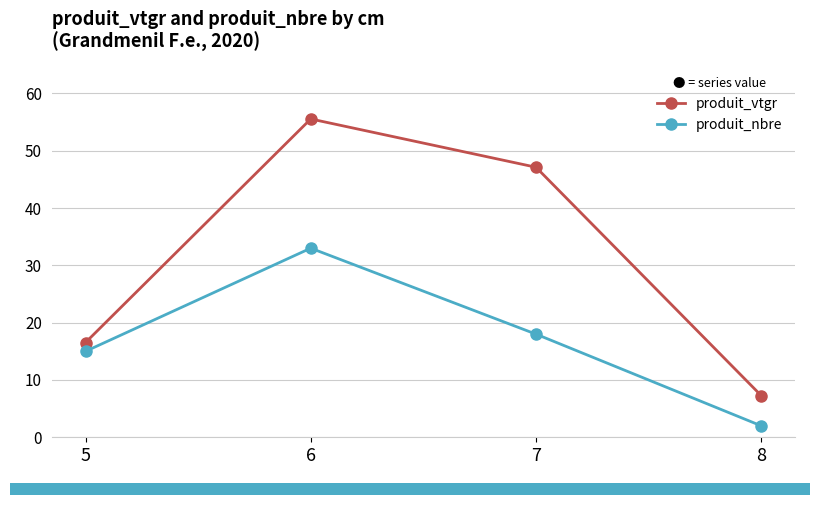

What is the difference between the produit_vtgr values at 6 and 8?

48.3